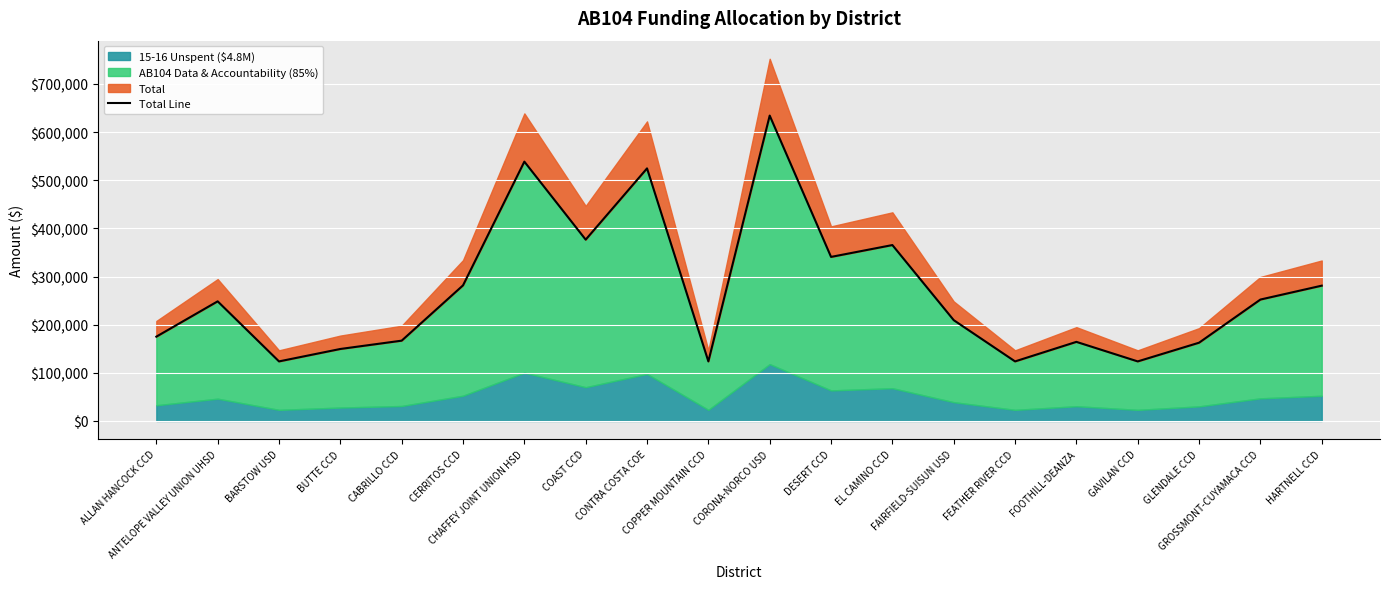

How many points are higher than both their immediate neighbors (excluding endpoints)?

6